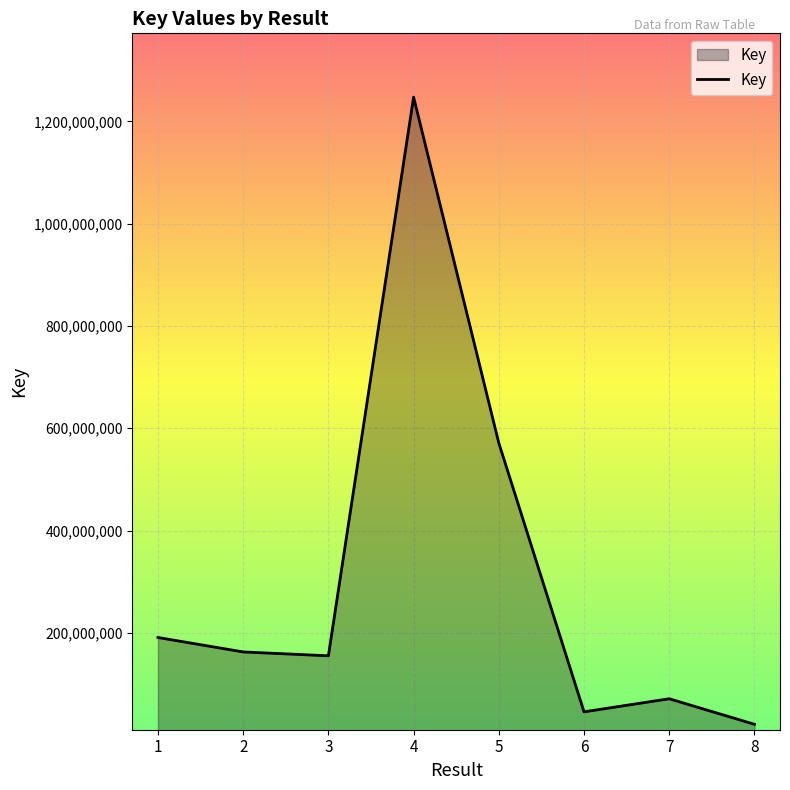

Reading left to right, transcribe all the data shown in this chart.

1=190922056	2=162681193	3=155132739	4=1247278211	5=571121073	6=45613886	7=71150043	8=21259245